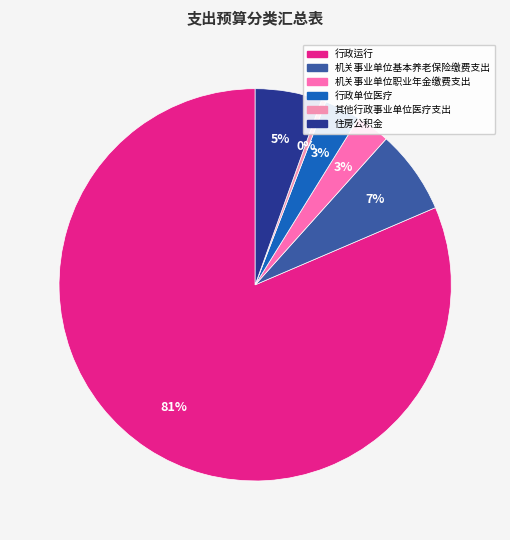

To the nearest percent, what percentage of the pie is 住房公积金?

5%